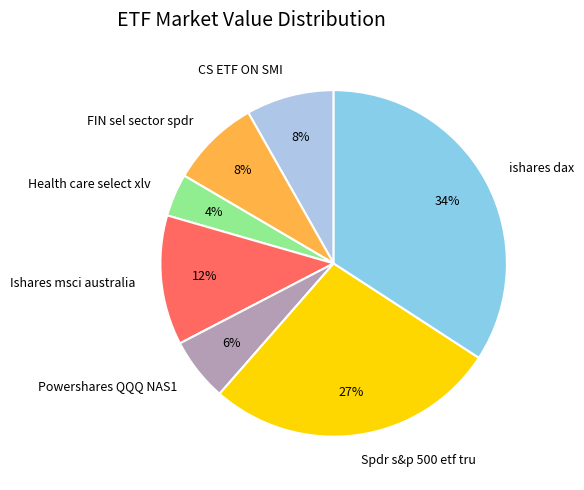

The FIN sel sector spdr slice represents 8% of the pie. True or false?

True